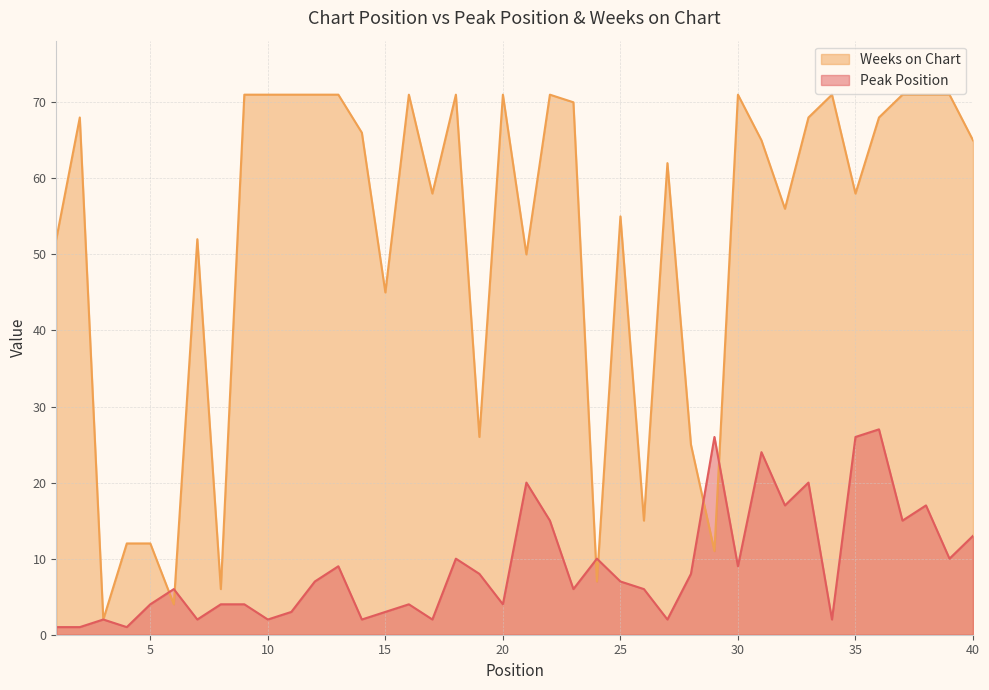

Which series has the widest spread of values?

Weeks on Chart